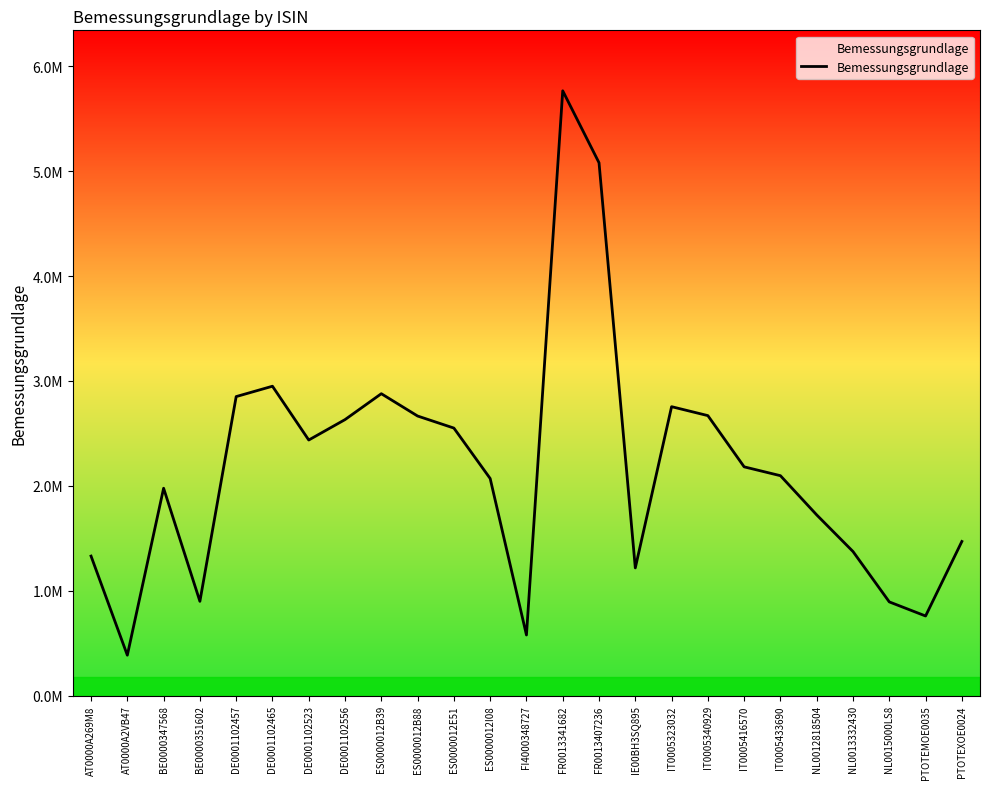

Is this an area chart (filled region under the line)?

Yes